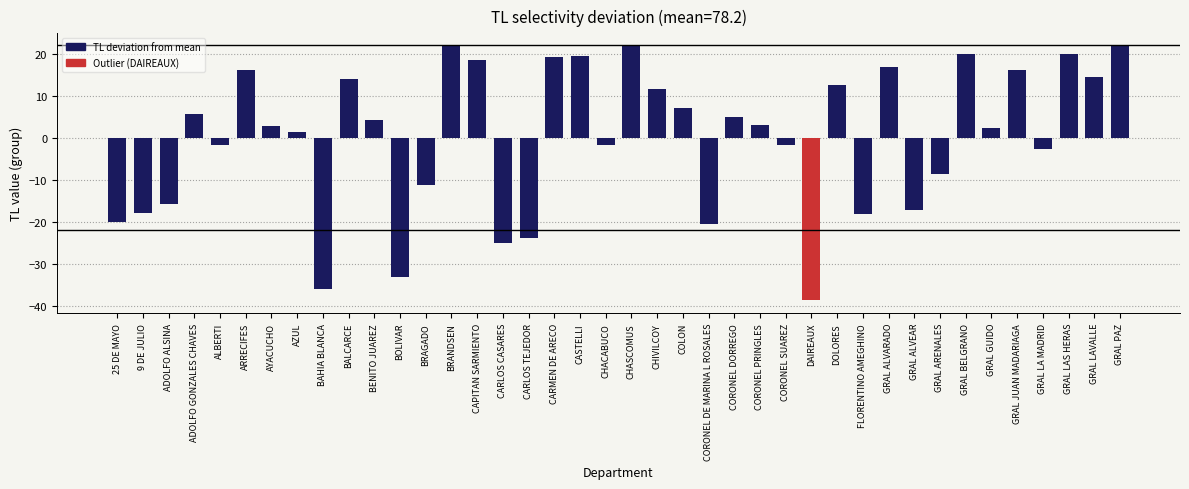

Which label corresponds to the smallest value in the chart?

DAIREAUX